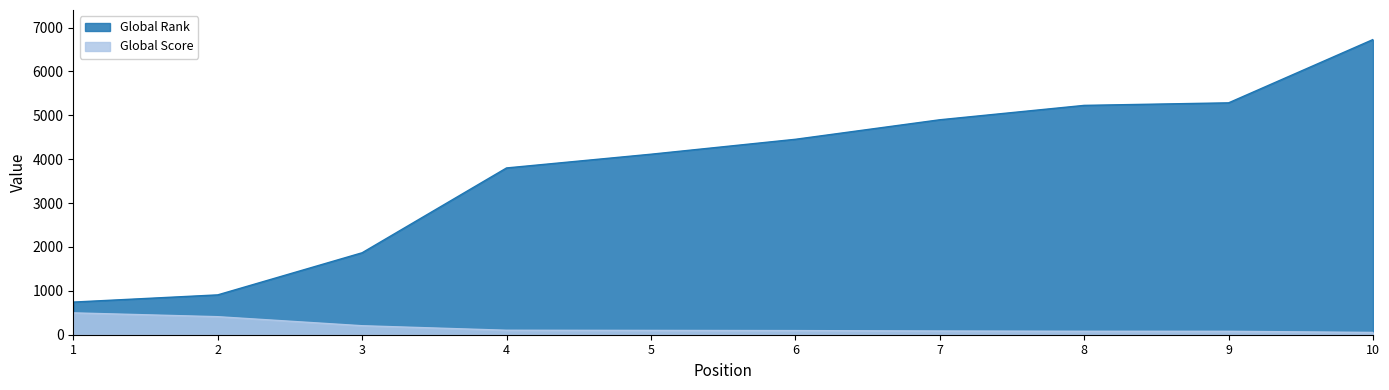

What is the spread (max minus min) of values at 3?

1663